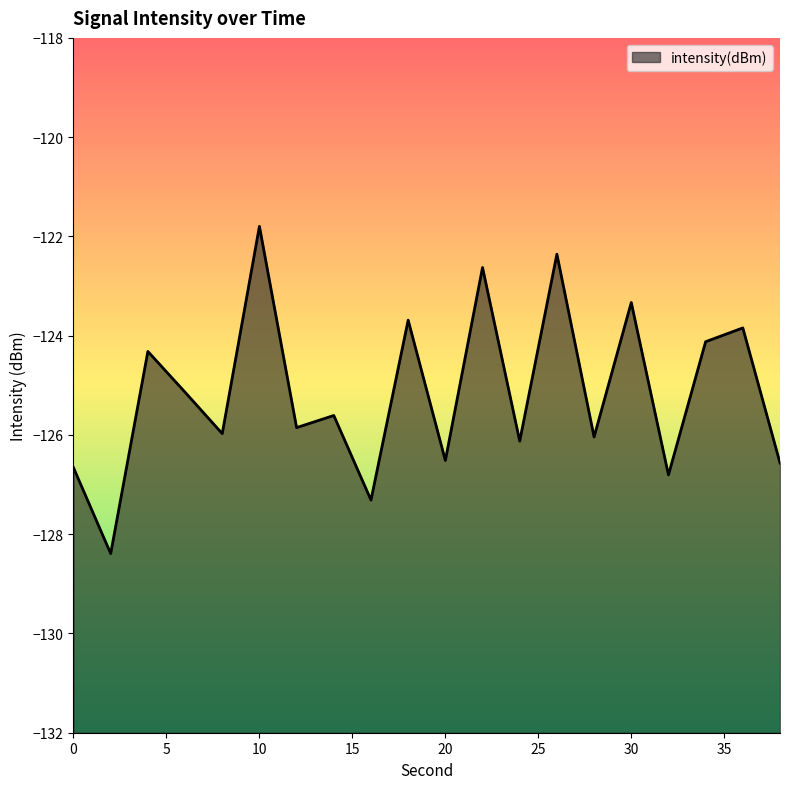

Between 0 and 6, which is larger?

6